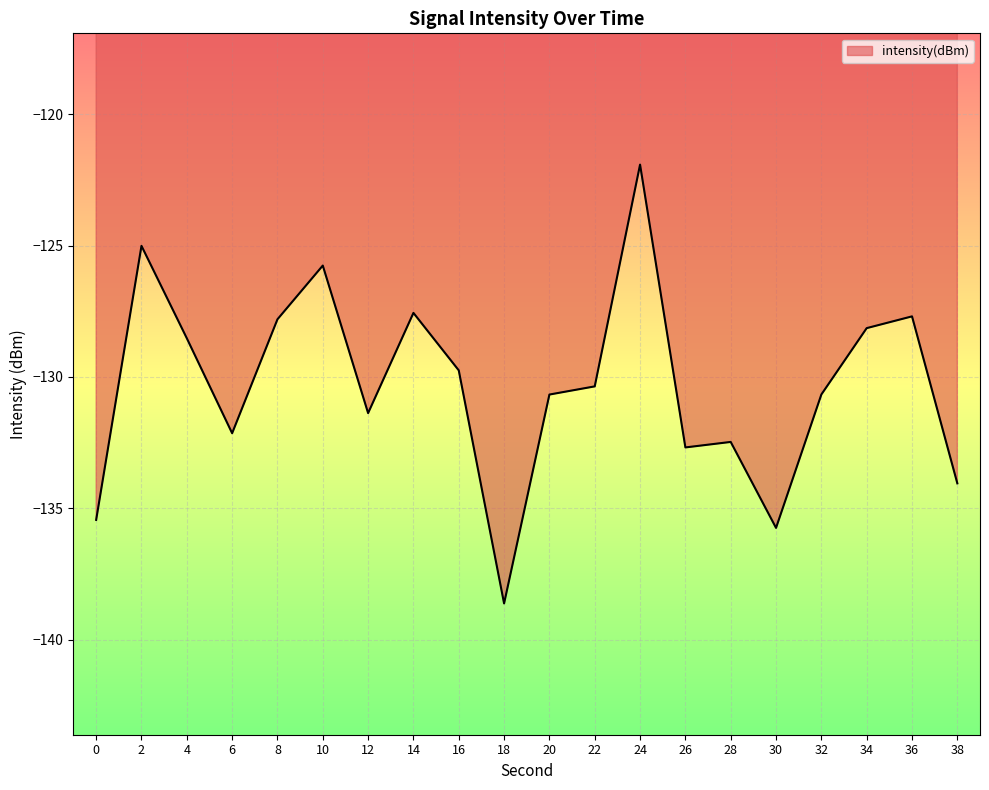

Reading left to right, list all the values displayed in this chart.

0=-135.4	2=-125.0	4=-128.5	6=-132.1	8=-127.8	10=-125.8	12=-131.4	14=-127.6	16=-129.7	18=-138.6	20=-130.7	22=-130.4	24=-121.9	26=-132.7	28=-132.5	30=-135.7	32=-130.7	34=-128.1	36=-127.7	38=-134.1